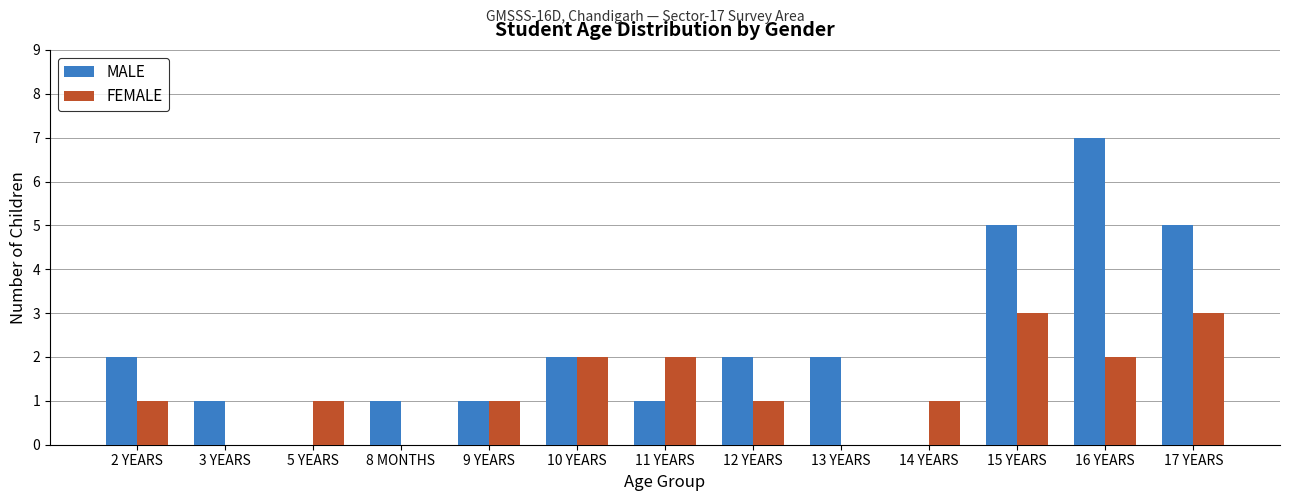

What is the sum of the FEMALE values at 12 YEARS and 16 YEARS?

3